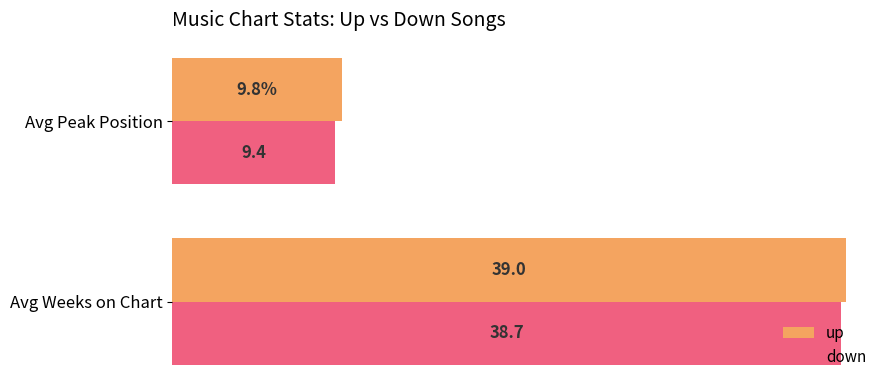

Where is down nearest to the value 24?

Avg Peak Position